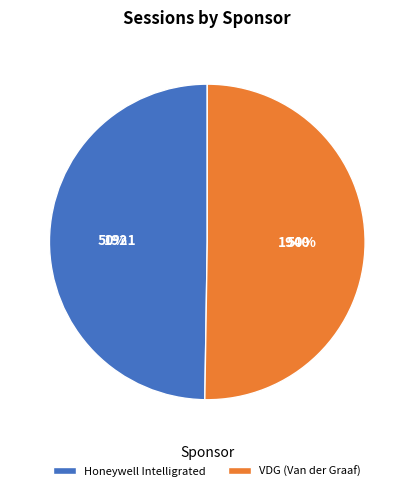

The VDG (Van der Graaf) slice represents 40% of the pie. True or false?

False